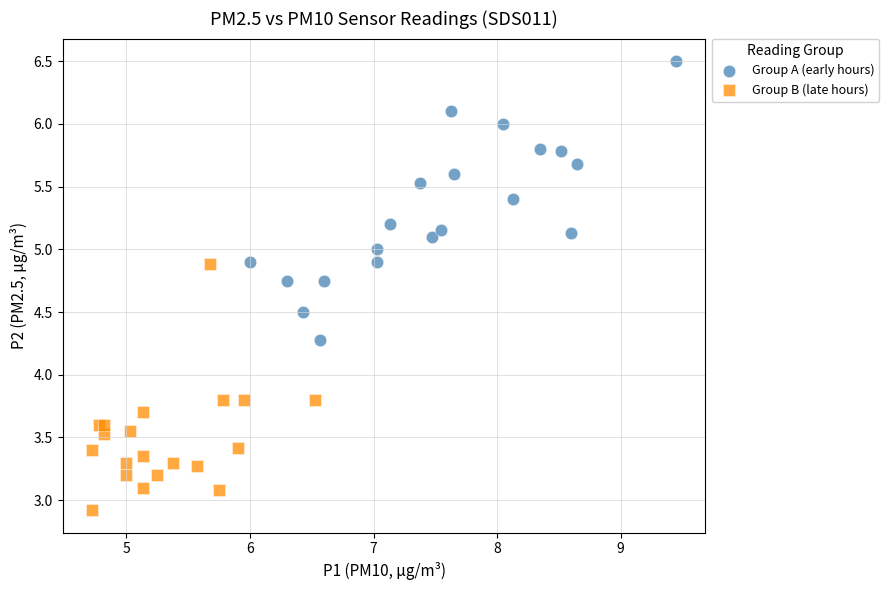

Which series reaches the maximum Y coordinate?

Group A (early hours)